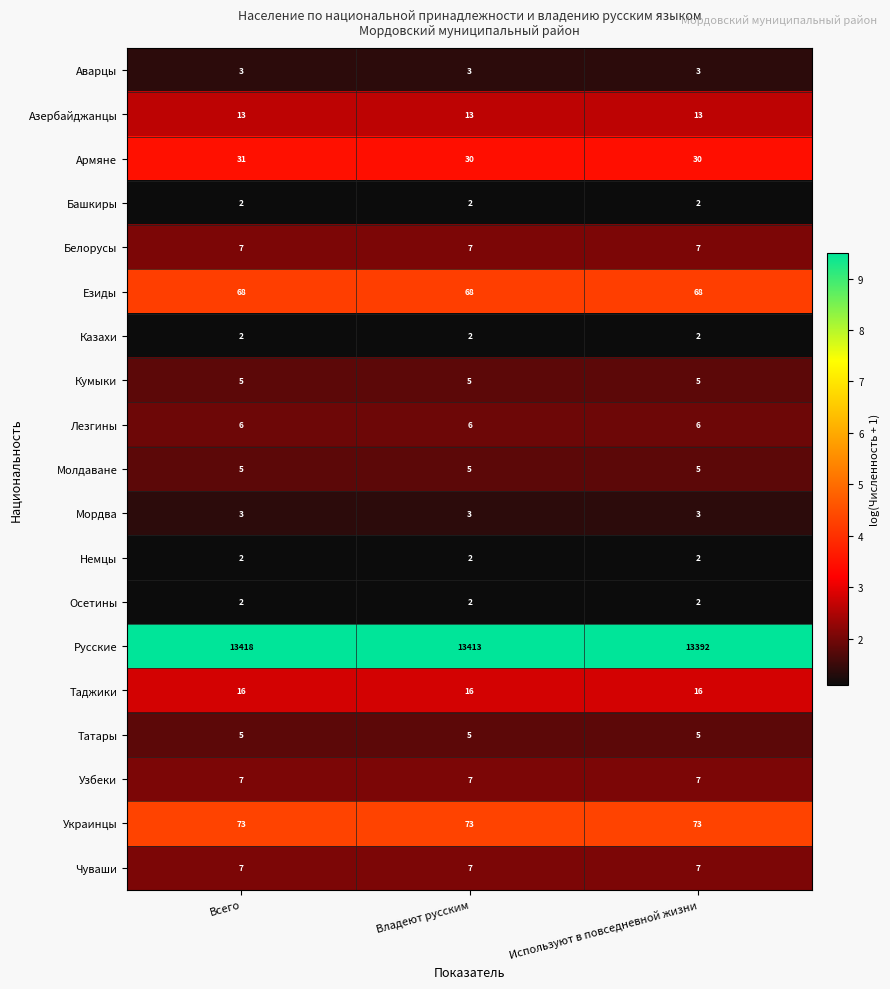

What is the approximate value of Армяне at Всего?

31